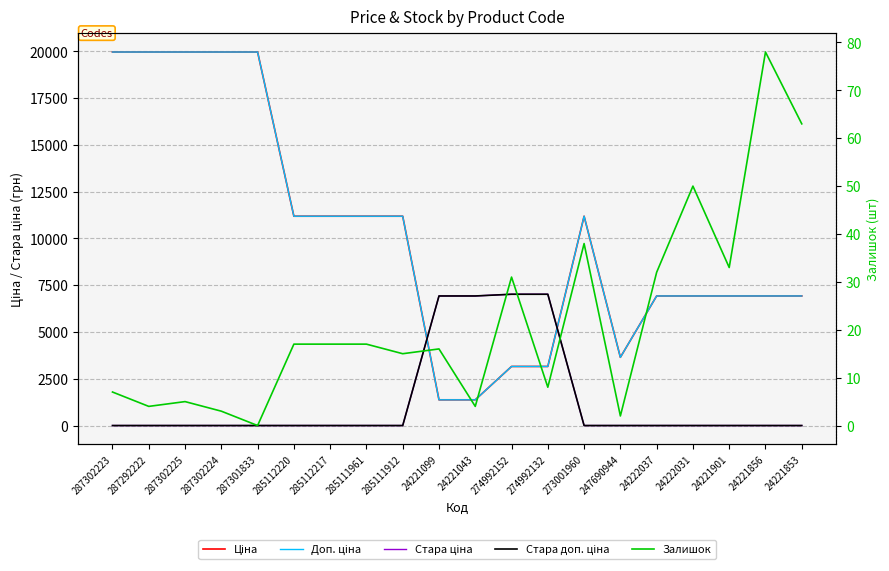

True or false: Доп. ціна and Стара доп. ціна cross at least once.

True